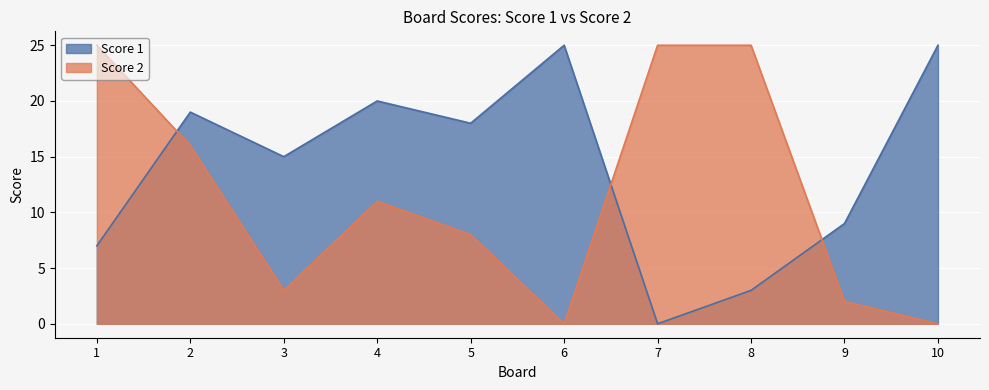

Reading left to right, extract all data points from this chart.

Score 1: 1=7	2=19	3=15	4=20	5=18	6=25	7=0	8=3	9=9	10=25
Score 2: 1=25	2=16	3=3	4=11	5=8	6=0	7=25	8=25	9=2	10=0